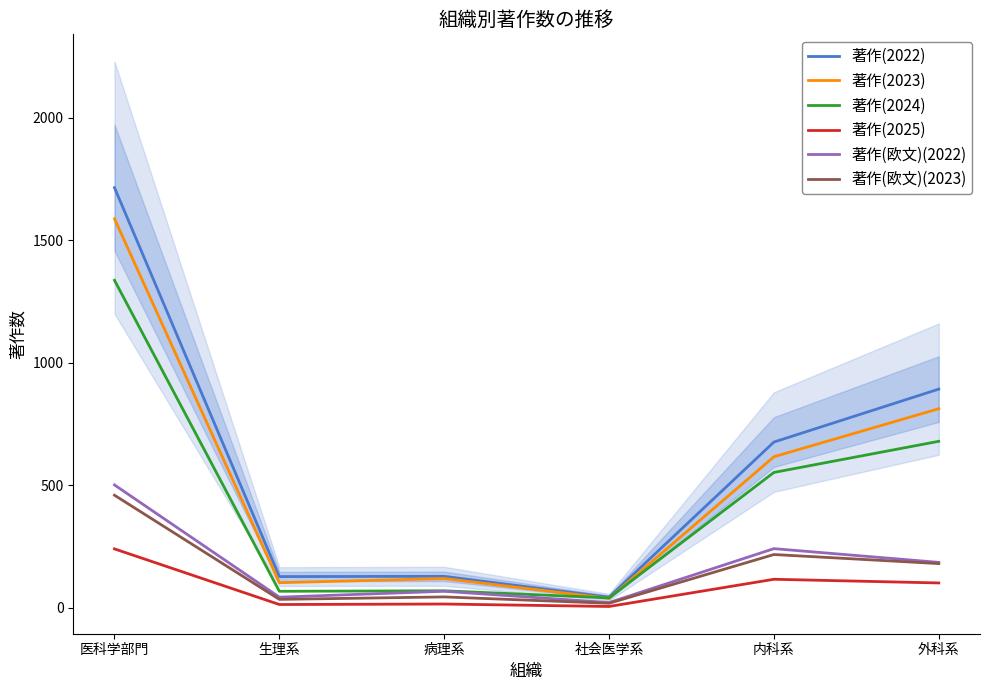

Which category has the lowest value across all series?

社会医学系